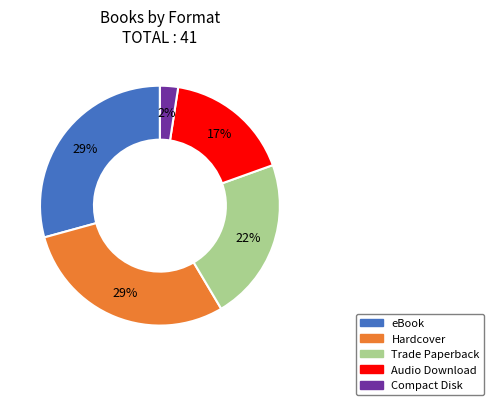

To the nearest percent, what is the difference between the eBook and Trade Paperback slice percentages?

7%